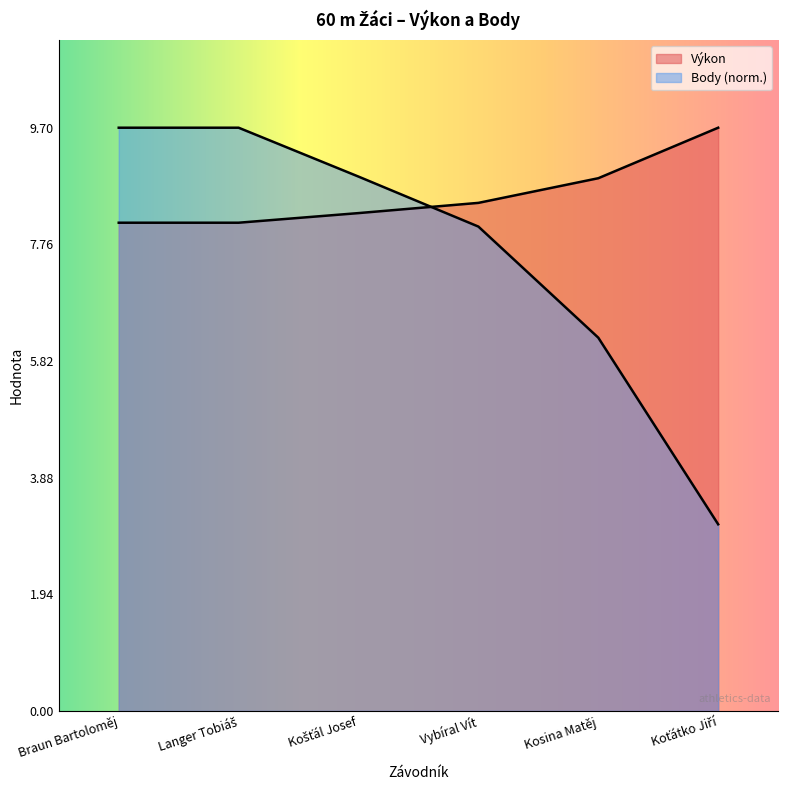

Which series has the largest total across all categories?

Výkon